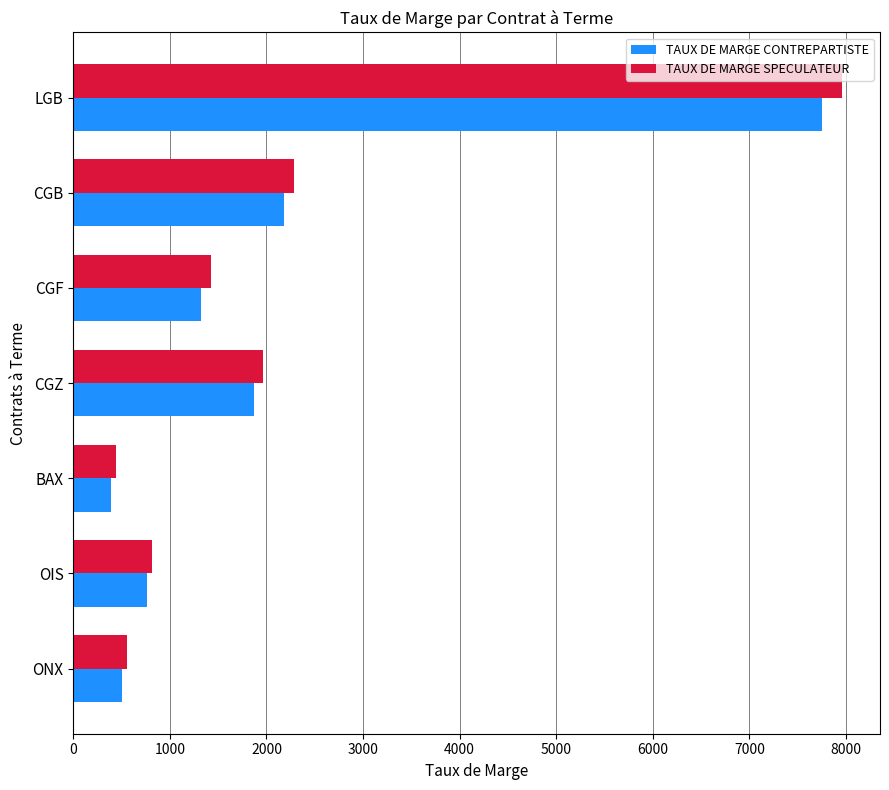

The TAUX DE MARGE SPECULATEUR series shows 911 at CGB. True or false?

False